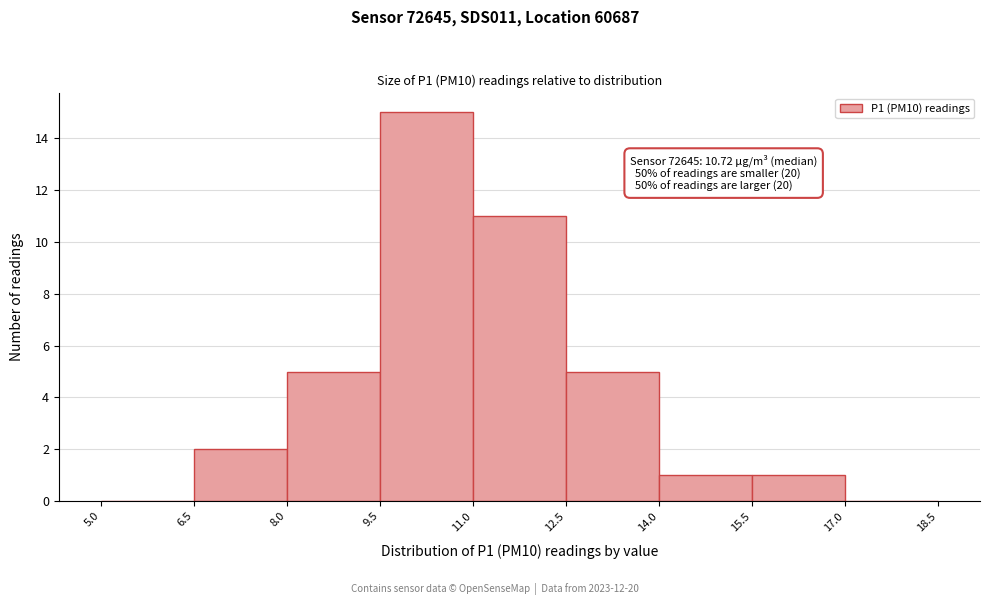

Over which range of the x-axis is the bar tallest?

9.5 to 11.0